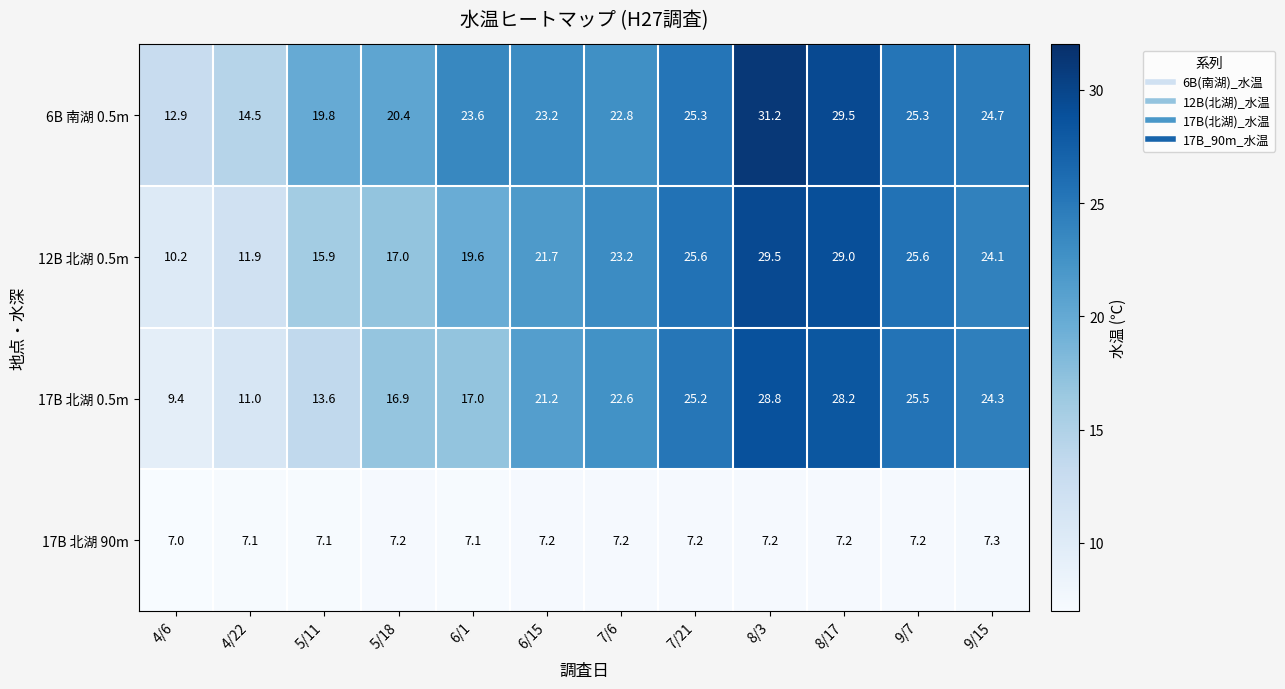

Rank the series at 9/15 from highest to lowest value.

6B 南湖 0.5m, 17B 北湖 0.5m, 12B 北湖 0.5m, 17B 北湖 90m